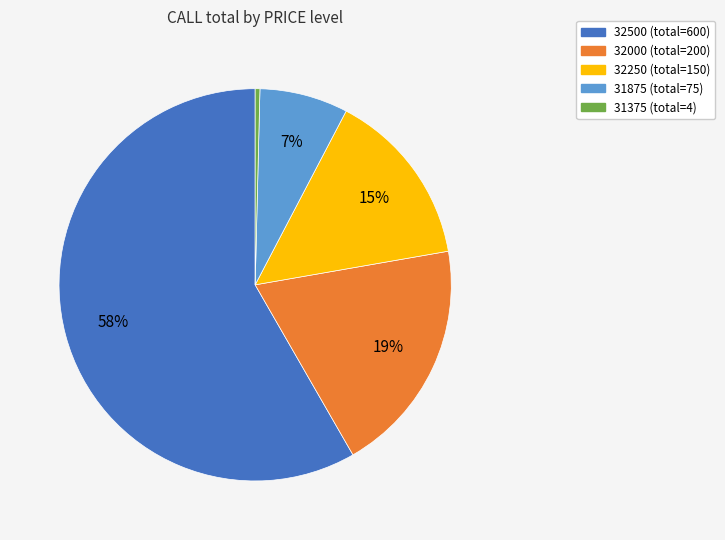

Does 32000 represent more than half of the total?

No